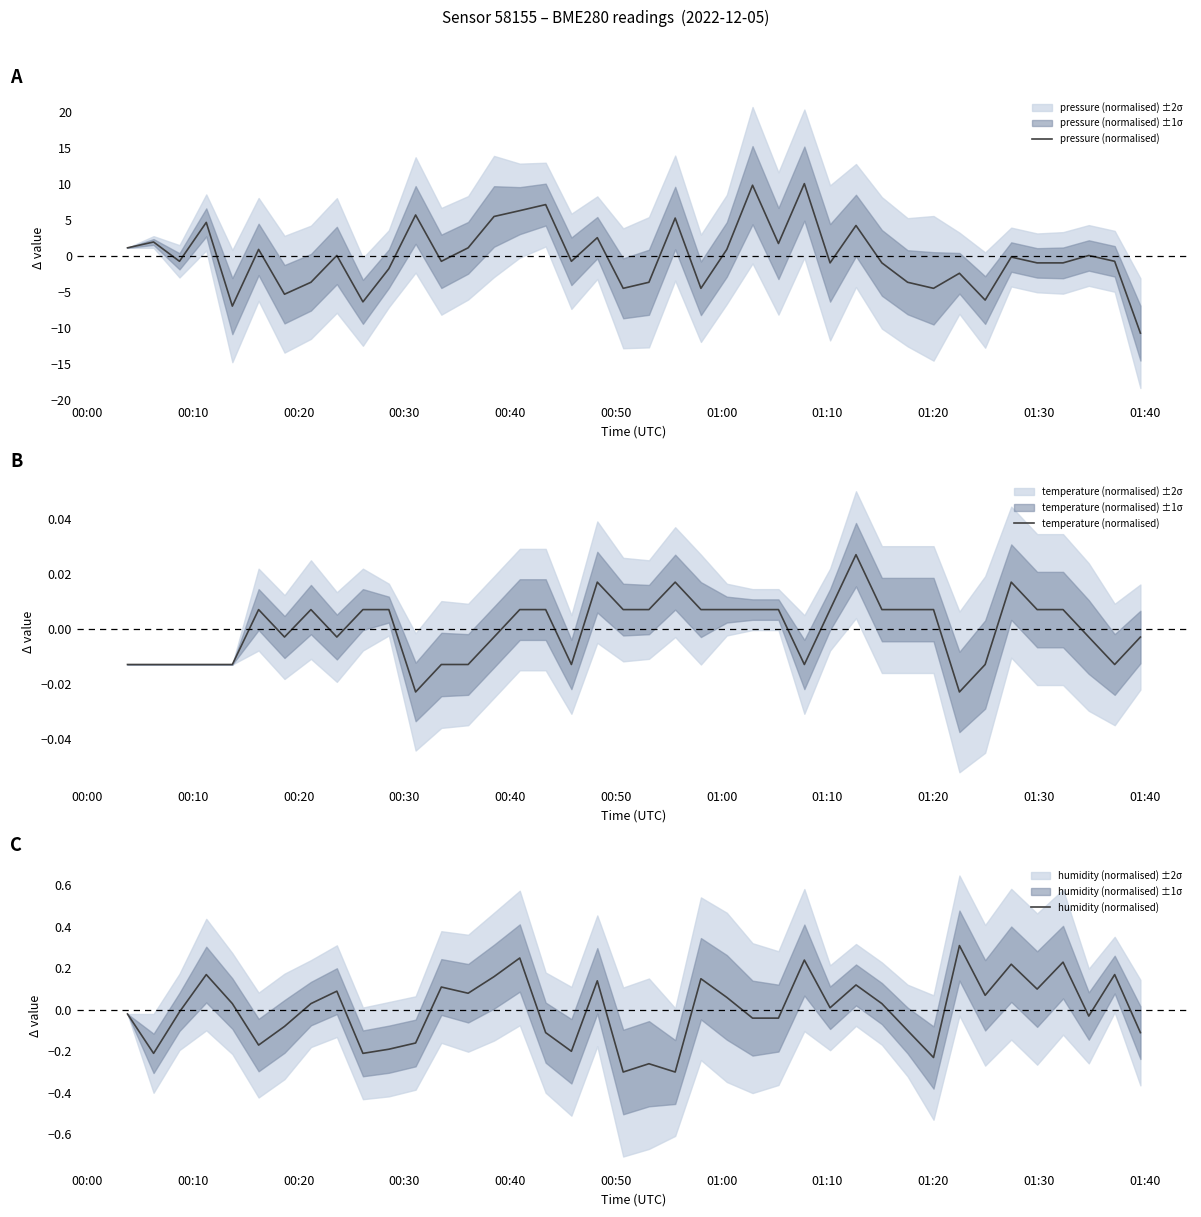

What is the minimum value for pressure (normalised)?

-10.7